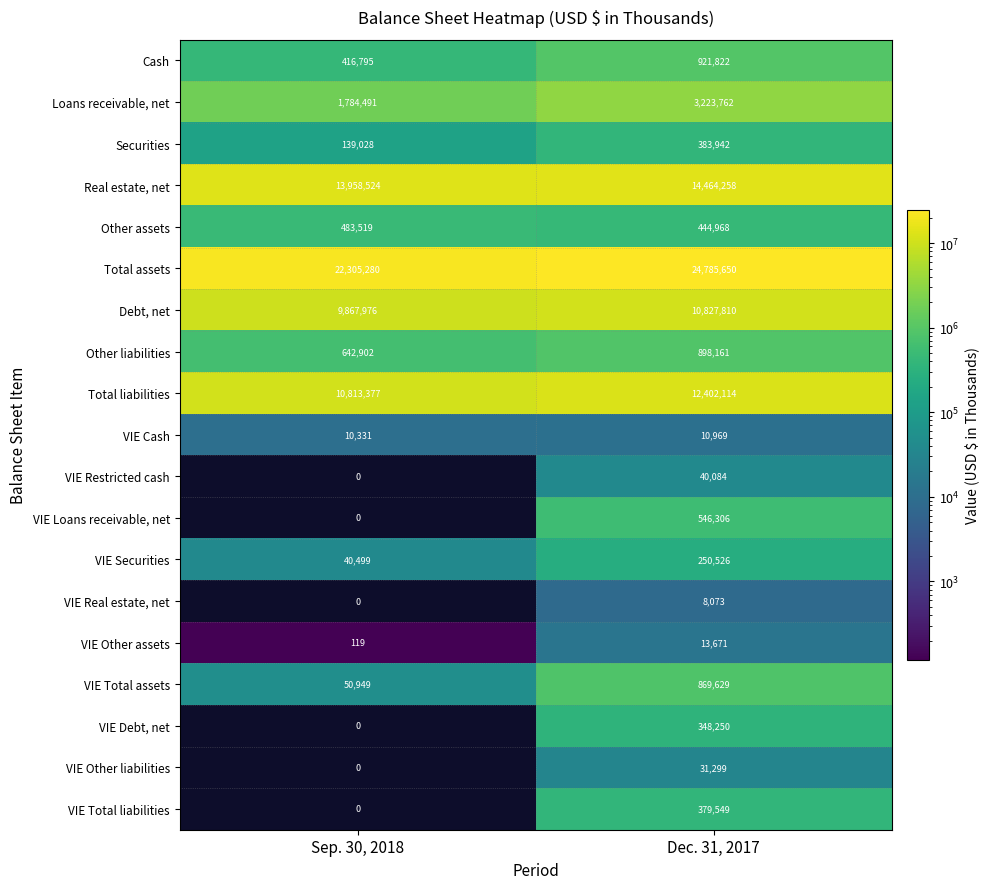

Is the value of Loans receivable, net at Sep. 30, 2018 greater than the value of Total liabilities at Sep. 30, 2018?

No